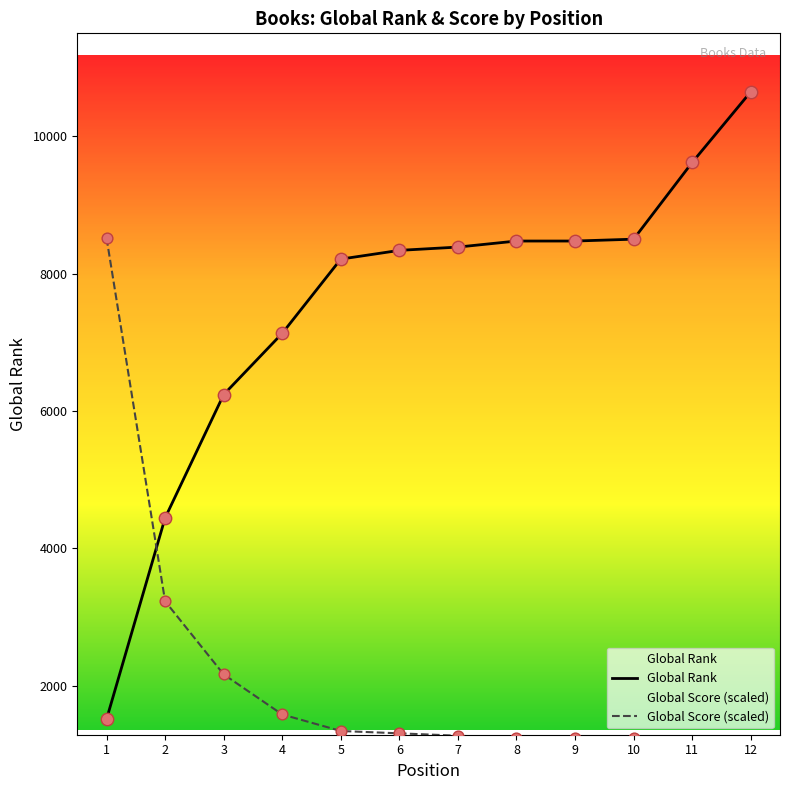

What is the total value across all series at 2?

7671.7